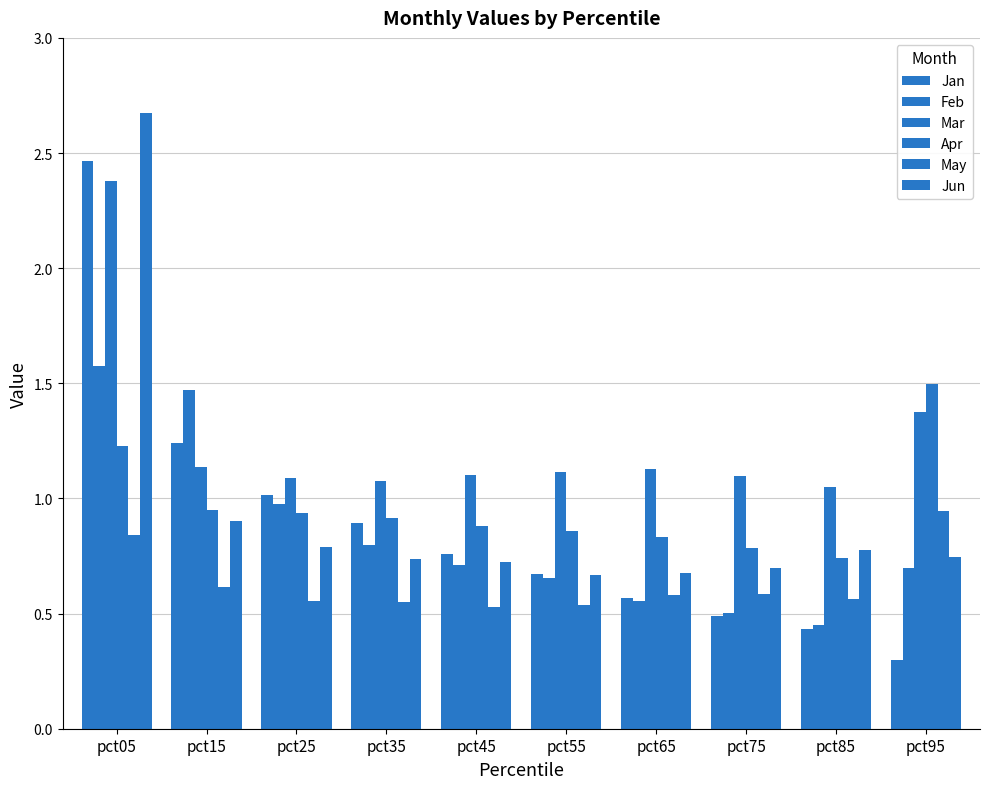

Reading left to right, transcribe all the data shown in this chart.

Jan: pct05=2.5	pct15=1.2	pct25=1.0	pct35=0.9	pct45=0.8	pct55=0.7	pct65=0.6	pct75=0.5	pct85=0.4	pct95=0.3
Feb: pct05=1.6	pct15=1.5	pct25=1.0	pct35=0.8	pct45=0.7	pct55=0.7	pct65=0.6	pct75=0.5	pct85=0.5	pct95=0.7
Mar: pct05=2.4	pct15=1.1	pct25=1.1	pct35=1.1	pct45=1.1	pct55=1.1	pct65=1.1	pct75=1.1	pct85=1.0	pct95=1.4
Apr: pct05=1.2	pct15=1.0	pct25=0.9	pct35=0.9	pct45=0.9	pct55=0.9	pct65=0.8	pct75=0.8	pct85=0.7	pct95=1.5
May: pct05=0.8	pct15=0.6	pct25=0.6	pct35=0.5	pct45=0.5	pct55=0.5	pct65=0.6	pct75=0.6	pct85=0.6	pct95=0.9
Jun: pct05=2.7	pct15=0.9	pct25=0.8	pct35=0.7	pct45=0.7	pct55=0.7	pct65=0.7	pct75=0.7	pct85=0.8	pct95=0.7